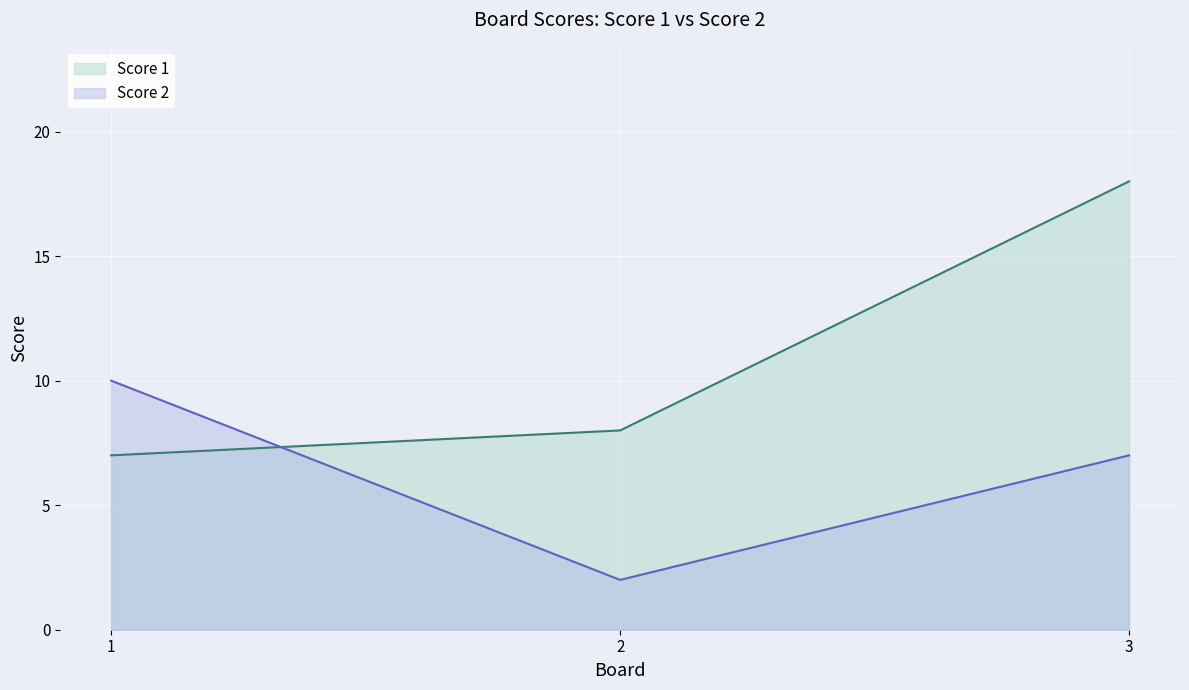

The value of Score 2 at 2 is 2. True or false?

True